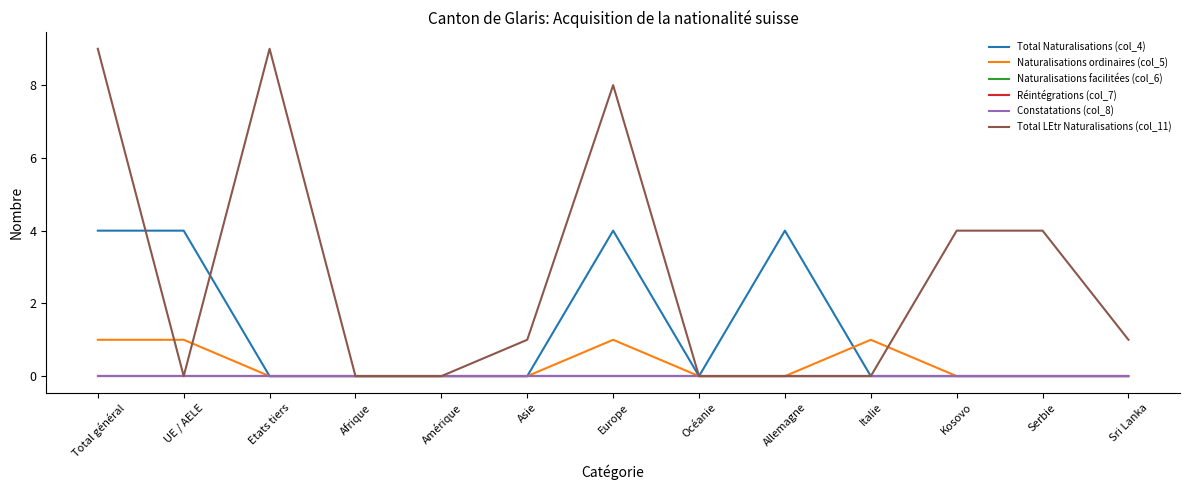

Does the chart have visible grid lines?

No